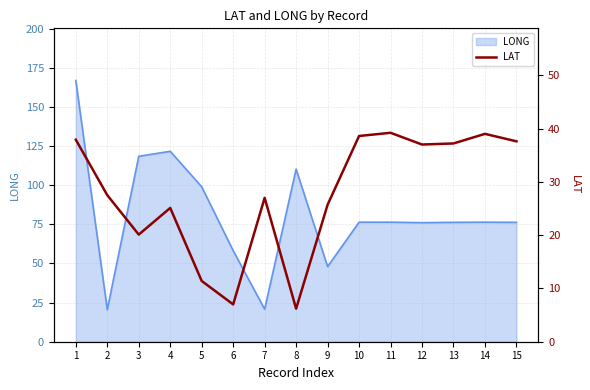

Count the number of values greater than 27.

8